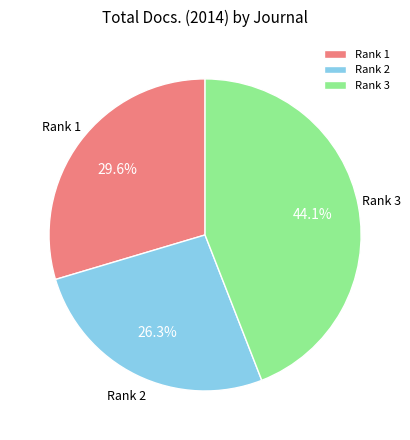

Is there any slice that represents more than half of the pie?

No